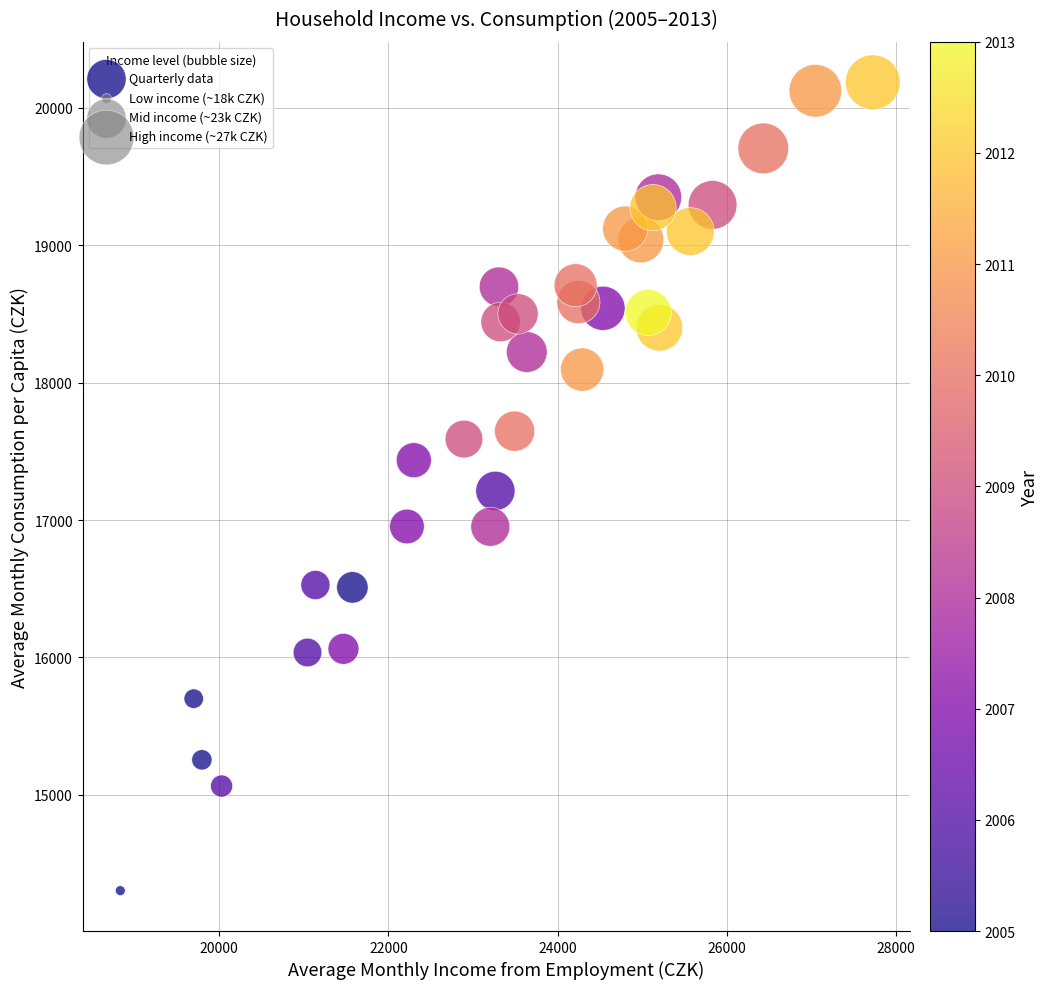

What is the range of X values (max minus min)?

8897.1